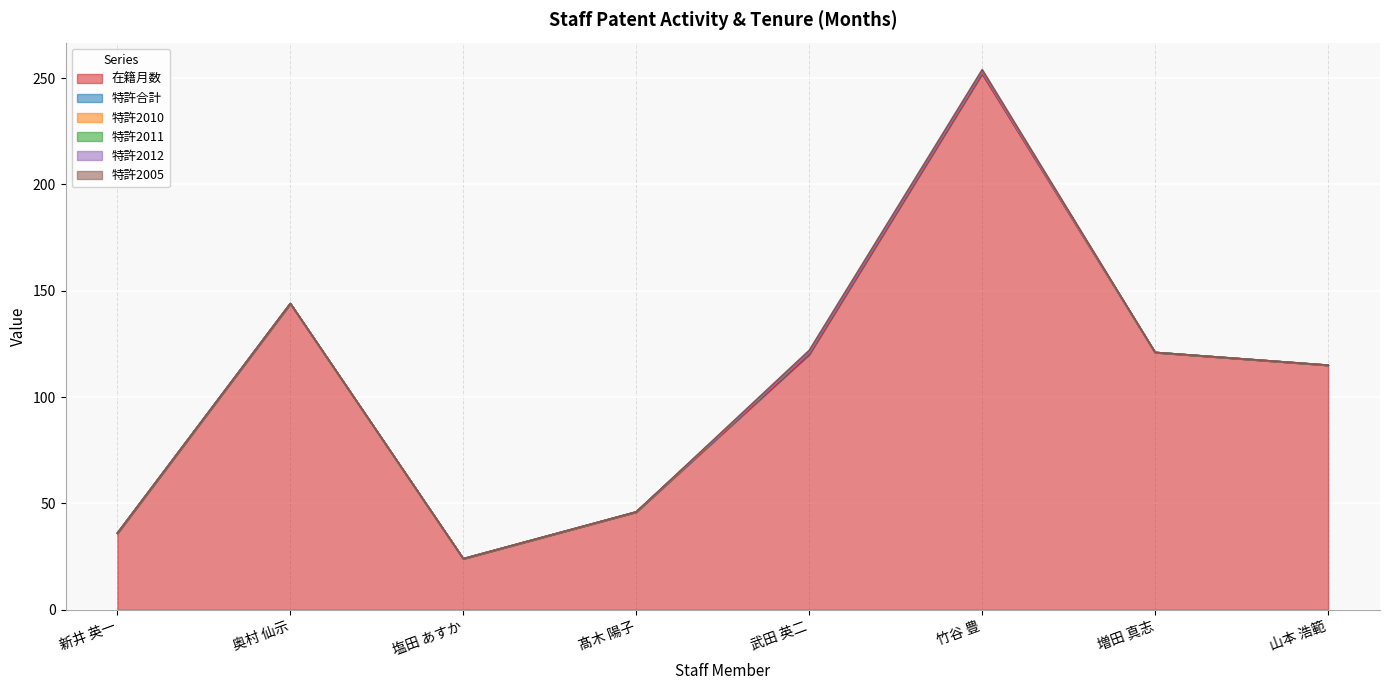

Reading left to right, extract all data points from this chart.

在籍月数: 36	144	24	46	120	252	121	115
特許合計: 0	0	0	0	1	1	0	0
特許2010: 0	0	0	0	0	0	0	0
特許2011: 0	0	0	0	0	0	0	0
特許2012: 0	0	0	0	0	0	0	0
特許2005: 0	0	0	0	1	1	0	0